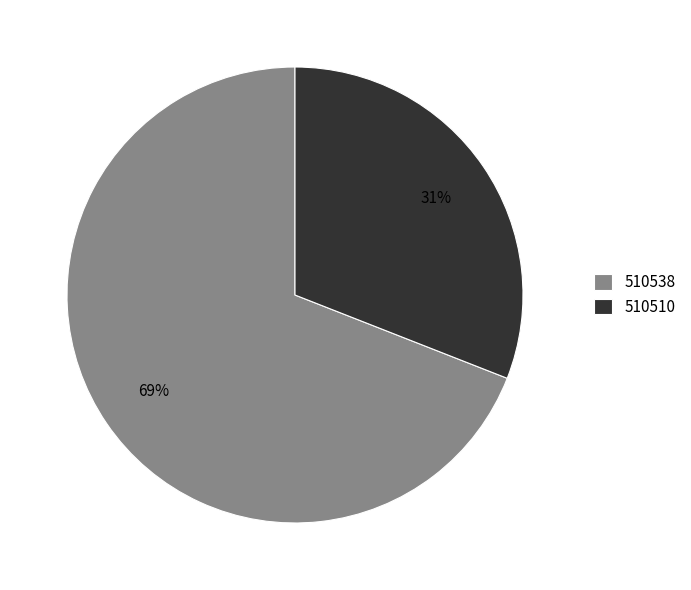

How many segments does this pie chart have?

2